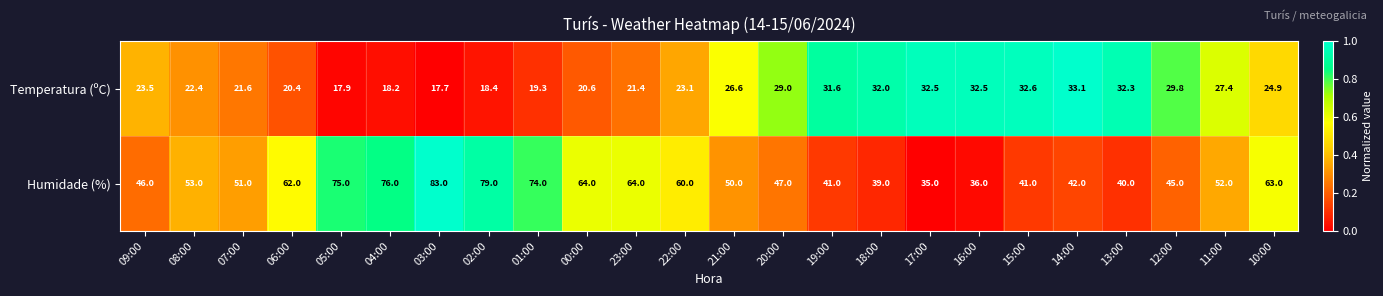

The value of Temperatura (ºC) at 21:00 is 26.6. True or false?

True